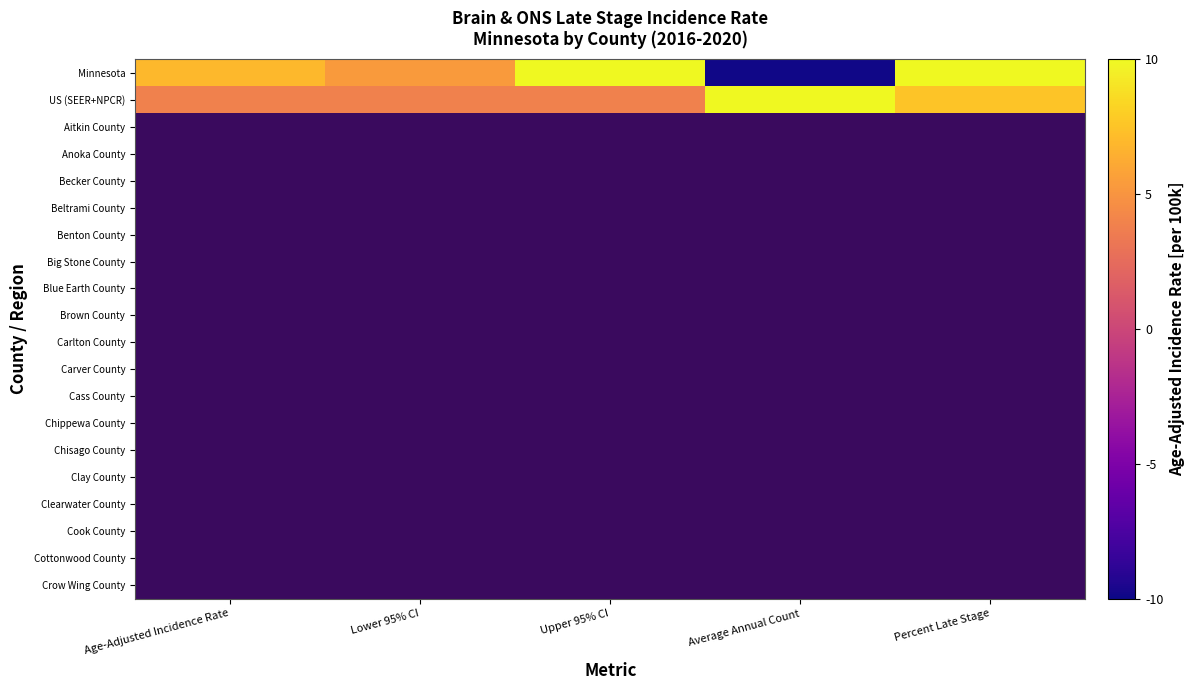

Which has a higher value, Average Annual Count or Upper 95% CI?

Upper 95% CI